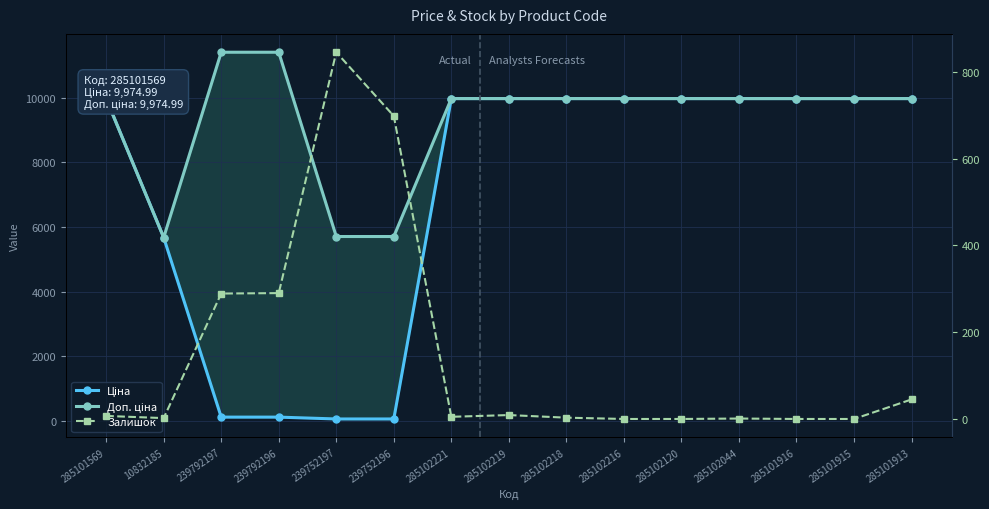

Which category has the highest value in the Залишок series?

239752197